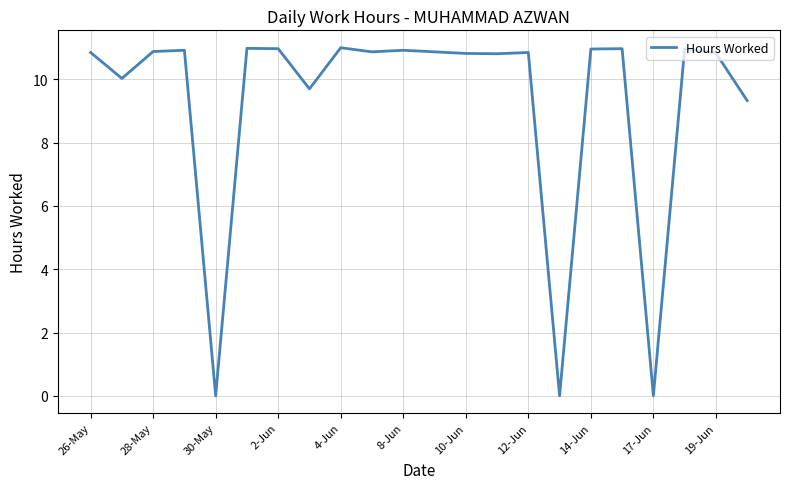

Reading right to left, list all the values displayed in this chart.

9.3	10.8	11.0	0.0	11.0	11.0	0.0	10.8	10.8	10.8	10.9	10.9	10.9	11.0	9.7	11.0	11.0	0.0	10.9	10.9	10.0	10.8